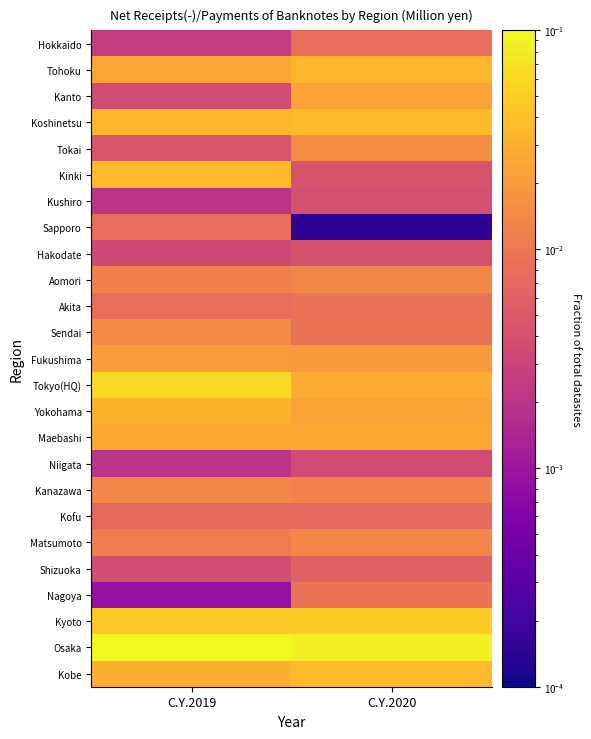

Reading left to right, what are all the values shown in this chart?

Hokkaido: C.Y.2019=0.0	C.Y.2020=0.0
Tohoku: C.Y.2019=0.0	C.Y.2020=0.0
Kanto: C.Y.2019=0.0	C.Y.2020=0.0
Koshinetsu: C.Y.2019=0.0	C.Y.2020=0.0
Tokai: C.Y.2019=0.0	C.Y.2020=0.0
Kinki: C.Y.2019=0.0	C.Y.2020=0.0
Kushiro: C.Y.2019=0.0	C.Y.2020=0.0
Sapporo: C.Y.2019=0.0	C.Y.2020=0.0
Hakodate: C.Y.2019=0.0	C.Y.2020=0.0
Aomori: C.Y.2019=0.0	C.Y.2020=0.0
Akita: C.Y.2019=0.0	C.Y.2020=0.0
Sendai: C.Y.2019=0.0	C.Y.2020=0.0
Fukushima: C.Y.2019=0.0	C.Y.2020=0.0
Tokyo(HQ): C.Y.2019=0.1	C.Y.2020=0.0
Yokohama: C.Y.2019=0.0	C.Y.2020=0.0
Maebashi: C.Y.2019=0.0	C.Y.2020=0.0
Niigata: C.Y.2019=0.0	C.Y.2020=0.0
Kanazawa: C.Y.2019=0.0	C.Y.2020=0.0
Kofu: C.Y.2019=0.0	C.Y.2020=0.0
Matsumoto: C.Y.2019=0.0	C.Y.2020=0.0
Shizuoka: C.Y.2019=0.0	C.Y.2020=0.0
Nagoya: C.Y.2019=0.0	C.Y.2020=0.0
Kyoto: C.Y.2019=0.0	C.Y.2020=0.0
Osaka: C.Y.2019=0.1	C.Y.2020=0.1
Kobe: C.Y.2019=0.0	C.Y.2020=0.0